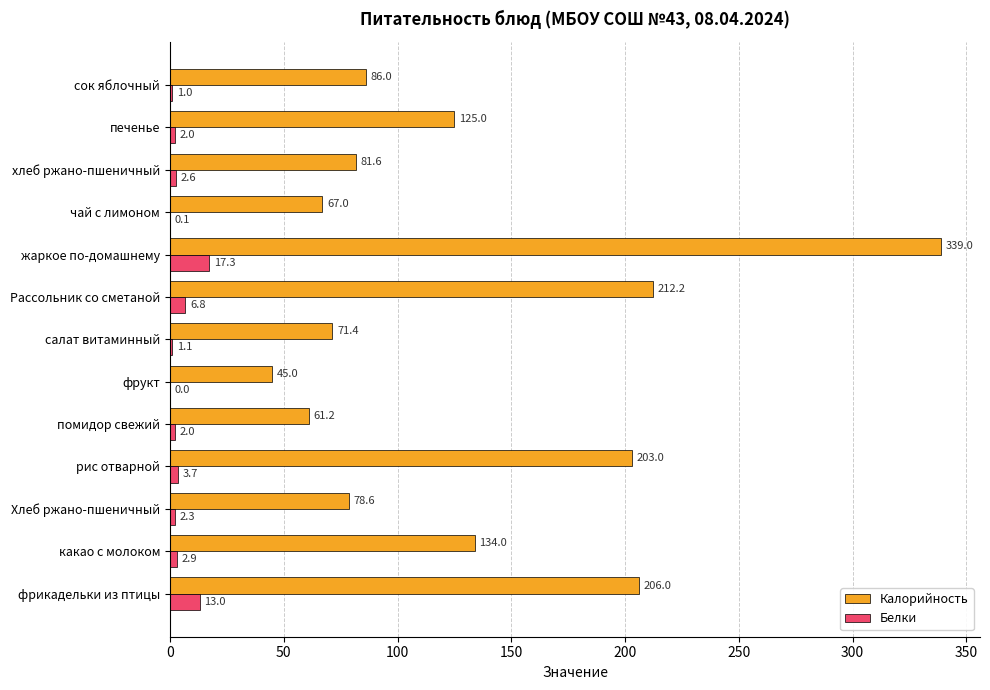

What is the sum of the Калорийность values at Хлеб ржано-пшеничный and какао с молоком?

212.6